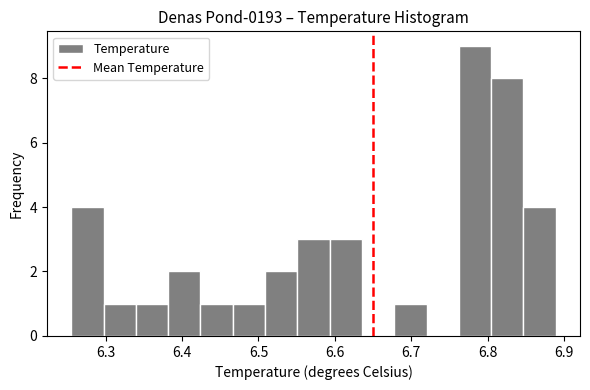

Reading left to right, transcribe this chart: for each bar, give the range it covers on the x-axis and its height. Neither the bar edges nor the heights are printed on the chart, so give them approximately, as read against the axes.

6.26 to 6.30: 4
6.30 to 6.34: 1
6.34 to 6.38: 1
6.38 to 6.42: 2
6.42 to 6.47: 1
6.47 to 6.51: 1
6.51 to 6.55: 2
6.55 to 6.59: 3
6.59 to 6.64: 3
6.64 to 6.68: 0
6.68 to 6.72: 1
6.72 to 6.76: 0
6.76 to 6.80: 9
6.80 to 6.85: 8
6.85 to 6.89: 4